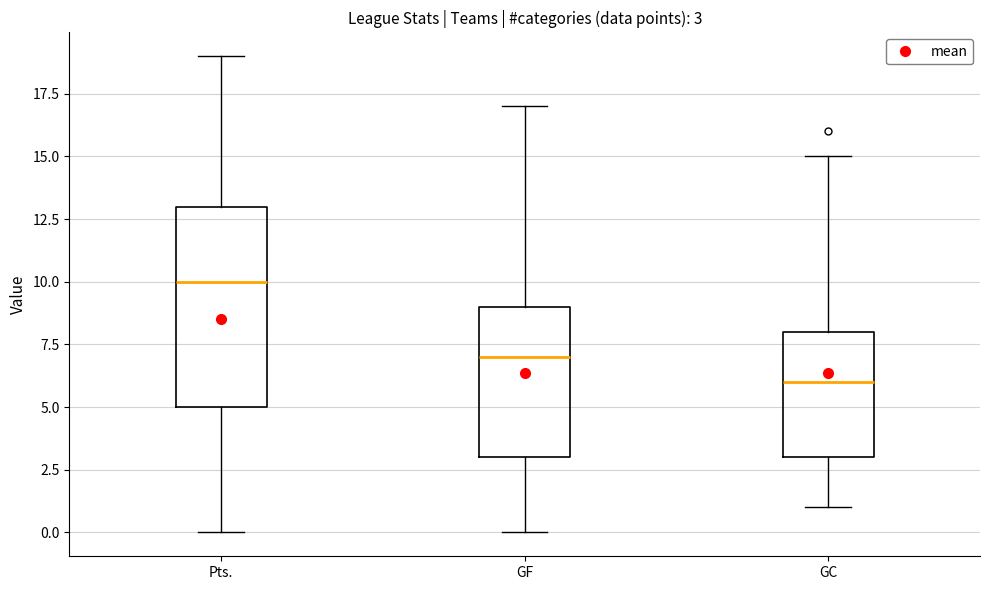

Comparing the boxes themselves (not the whiskers), which one is the tallest?

Pts.